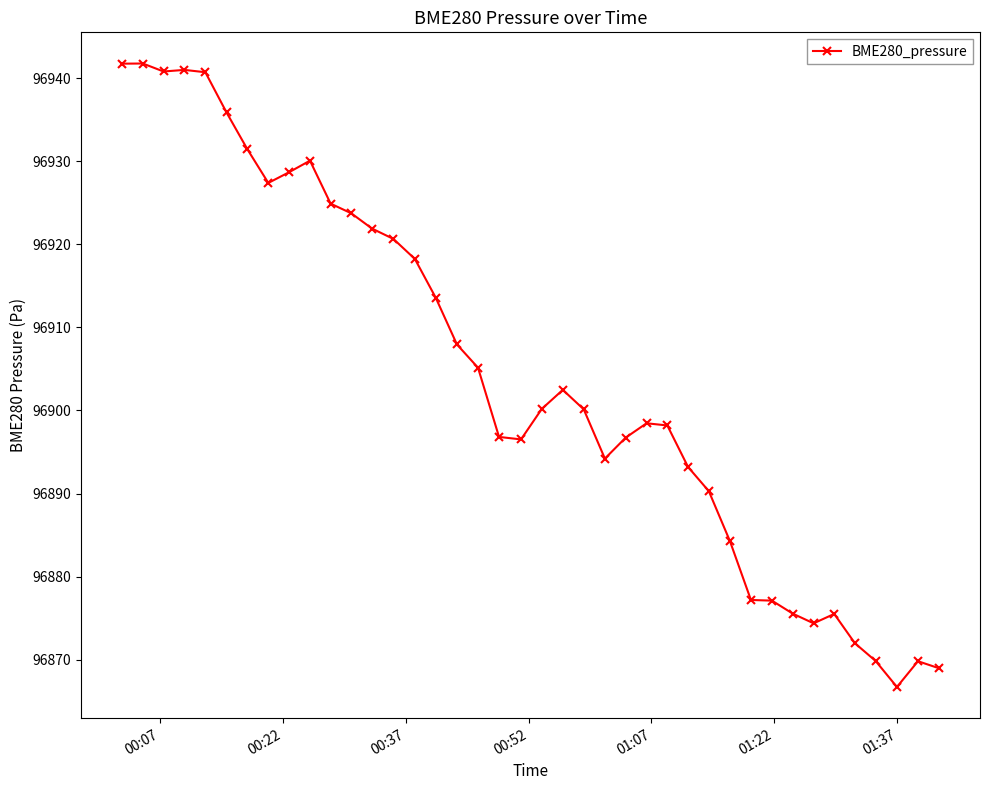

What is the average value?

96904.4